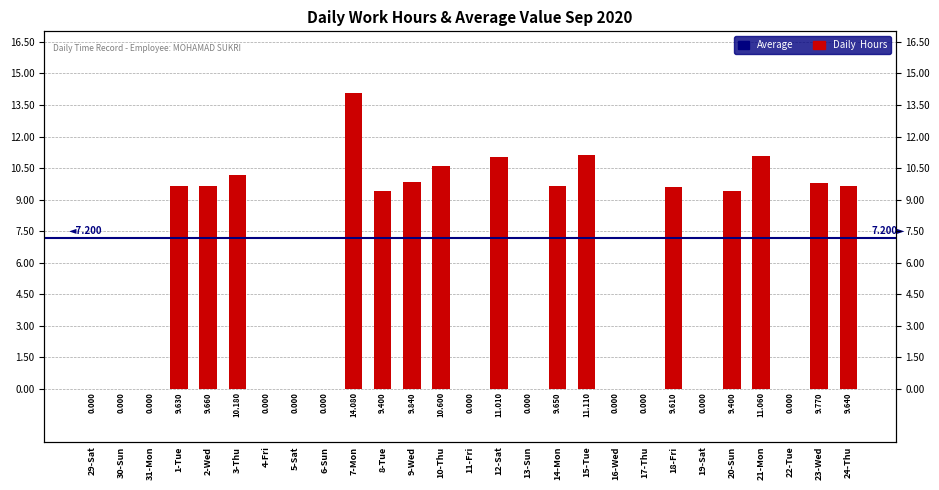

At which label is the value closest to 7?

8-Tue